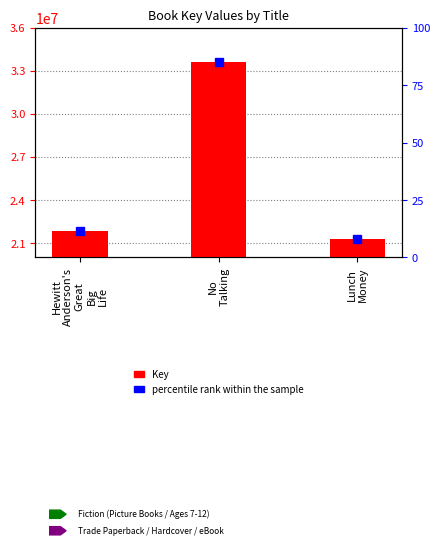

True or false: the data shows 21302725 at Lunch
Money.

True